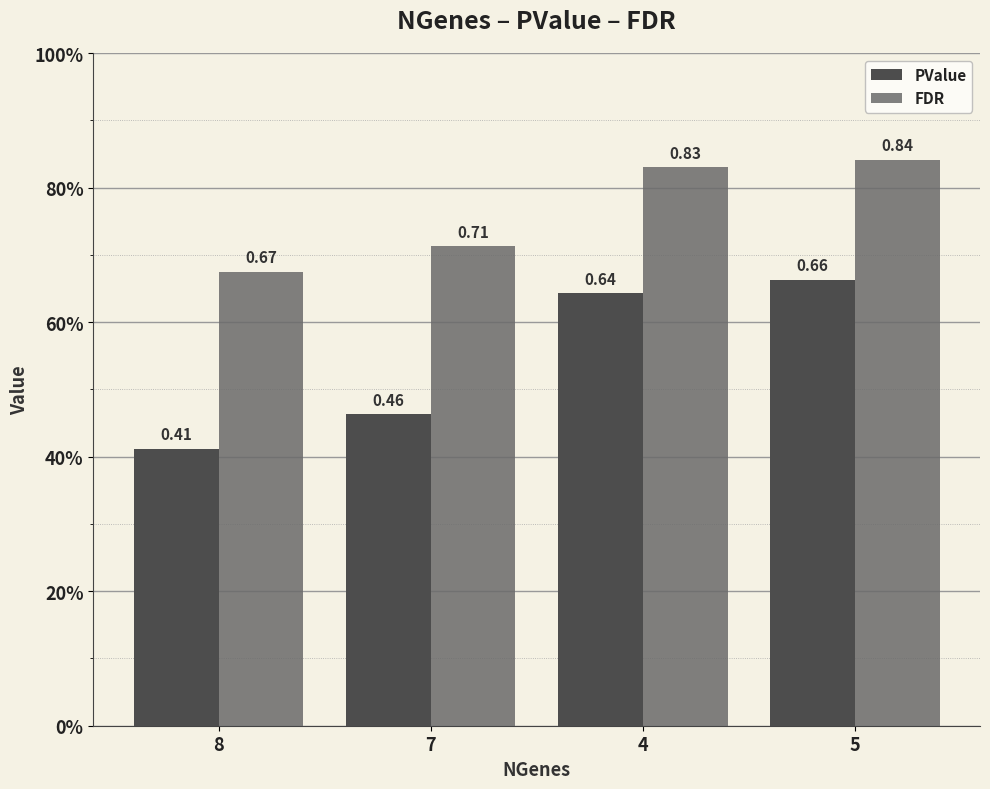

Does the chart contain any negative values?

No